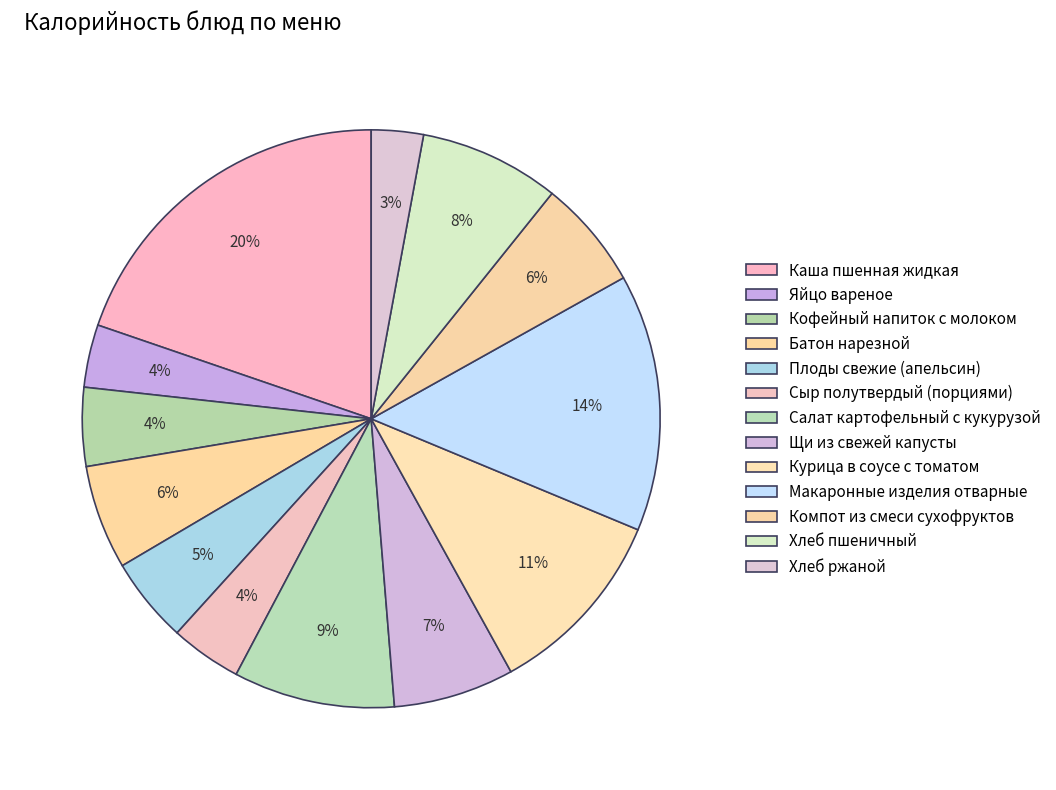

Which slice is the smallest?

Хлеб ржаной